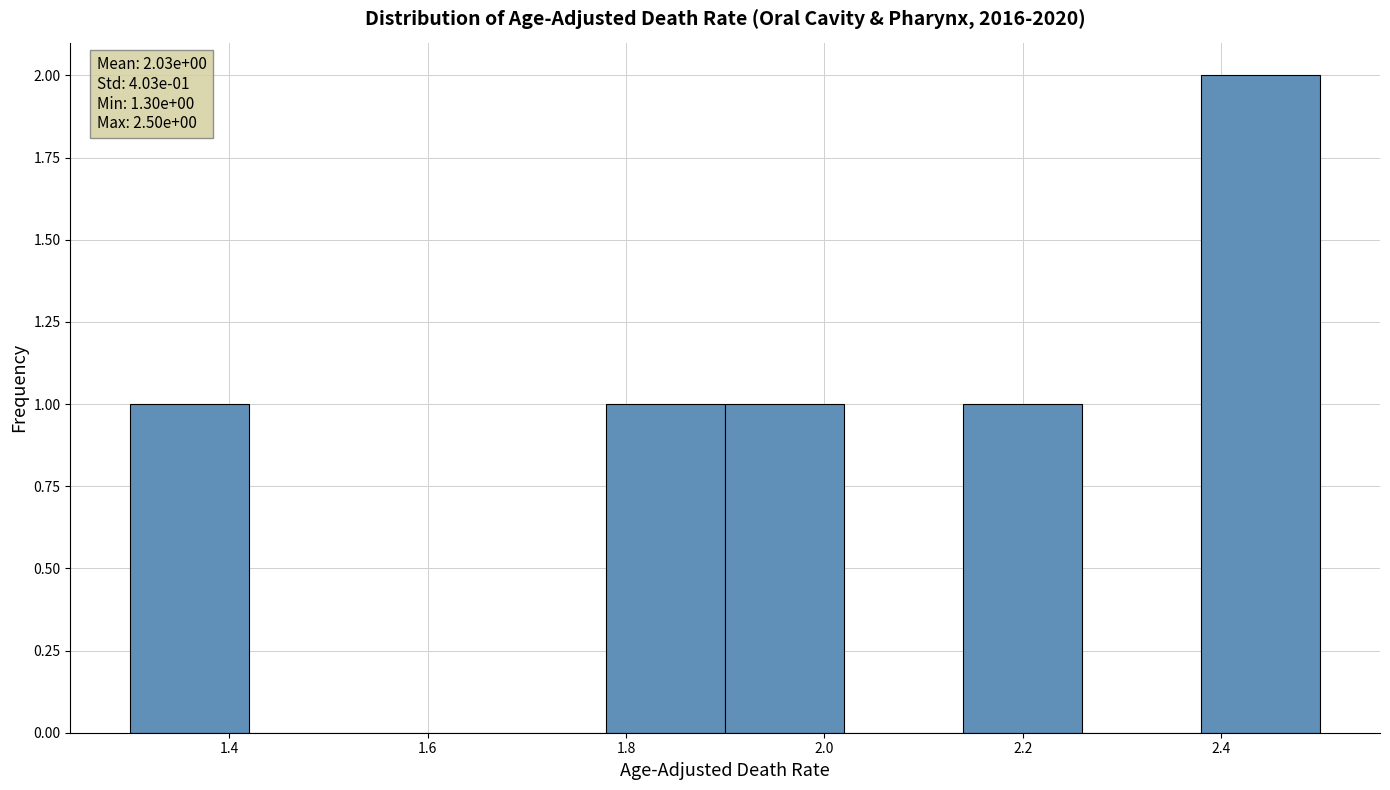

Which range on the x-axis has the tallest bar?

2.38 to 2.50